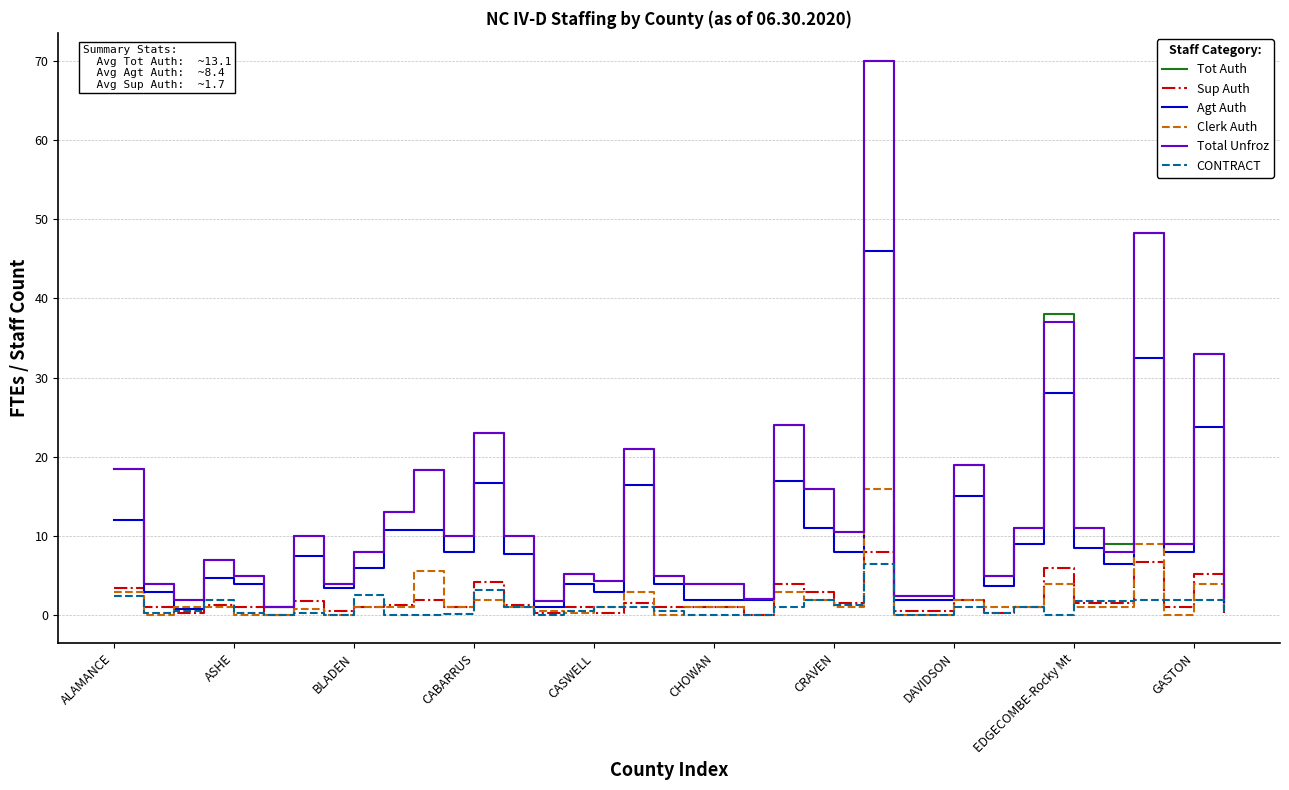

What is the sum of all Sup Auth values?

69.2